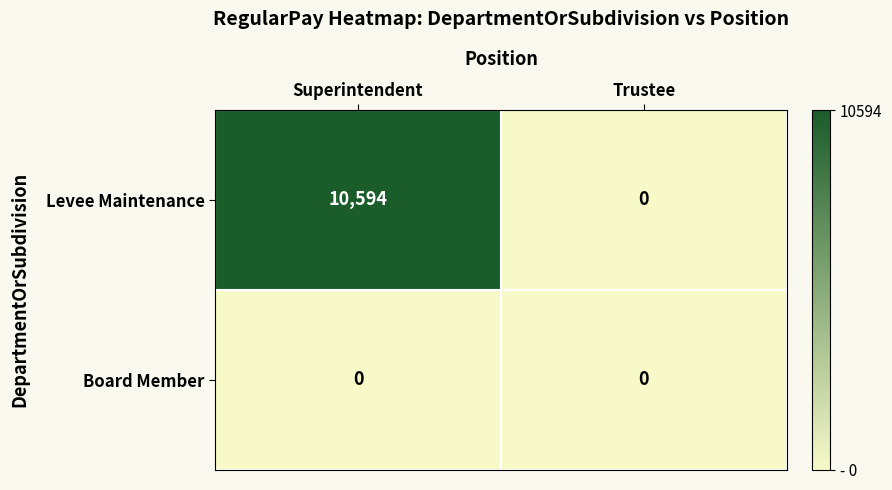

Reading left to right, list all the values displayed in this chart.

Levee Maintenance: 10594	0
Board Member: 0	0